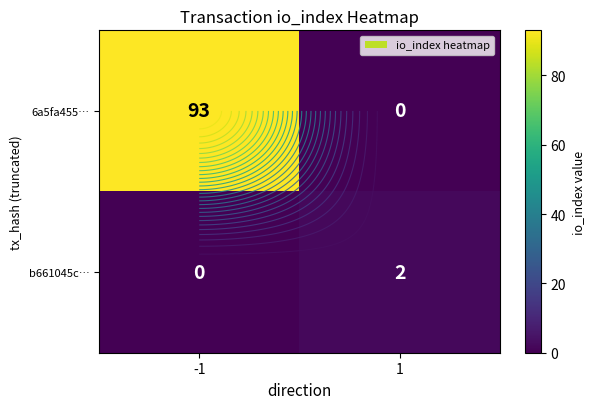

Count the number of data series in this chart.

2